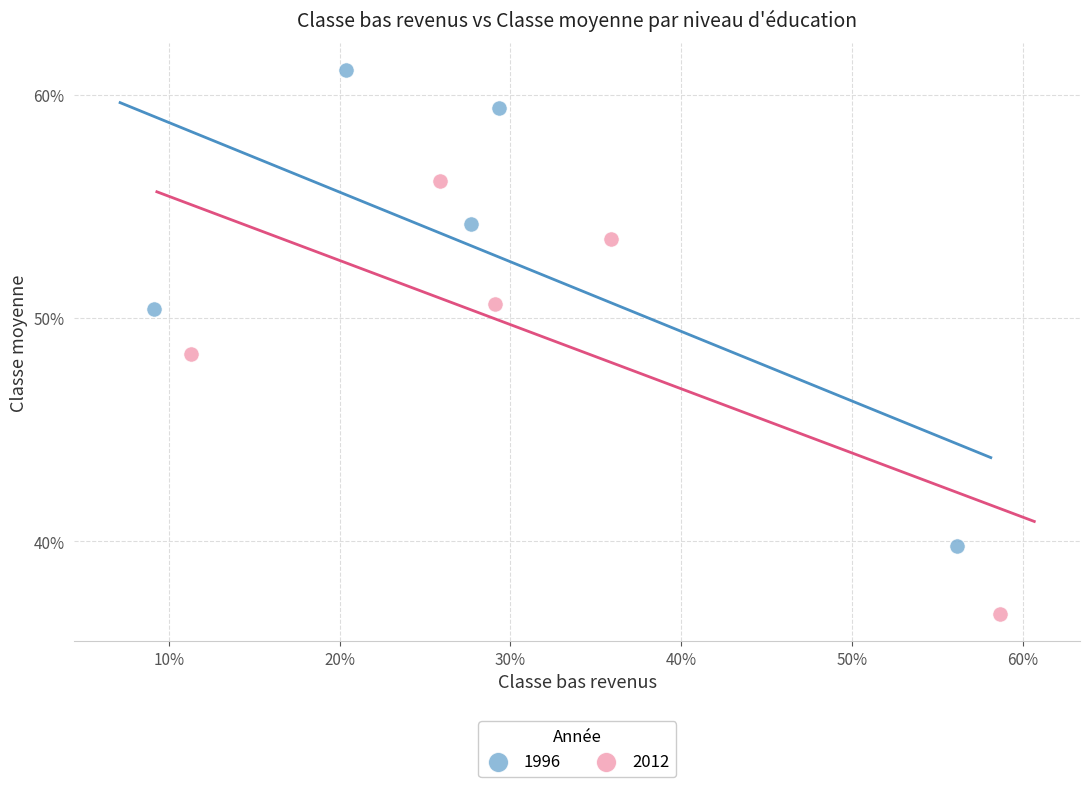

What are all the series names shown in the legend?

1996, 2012